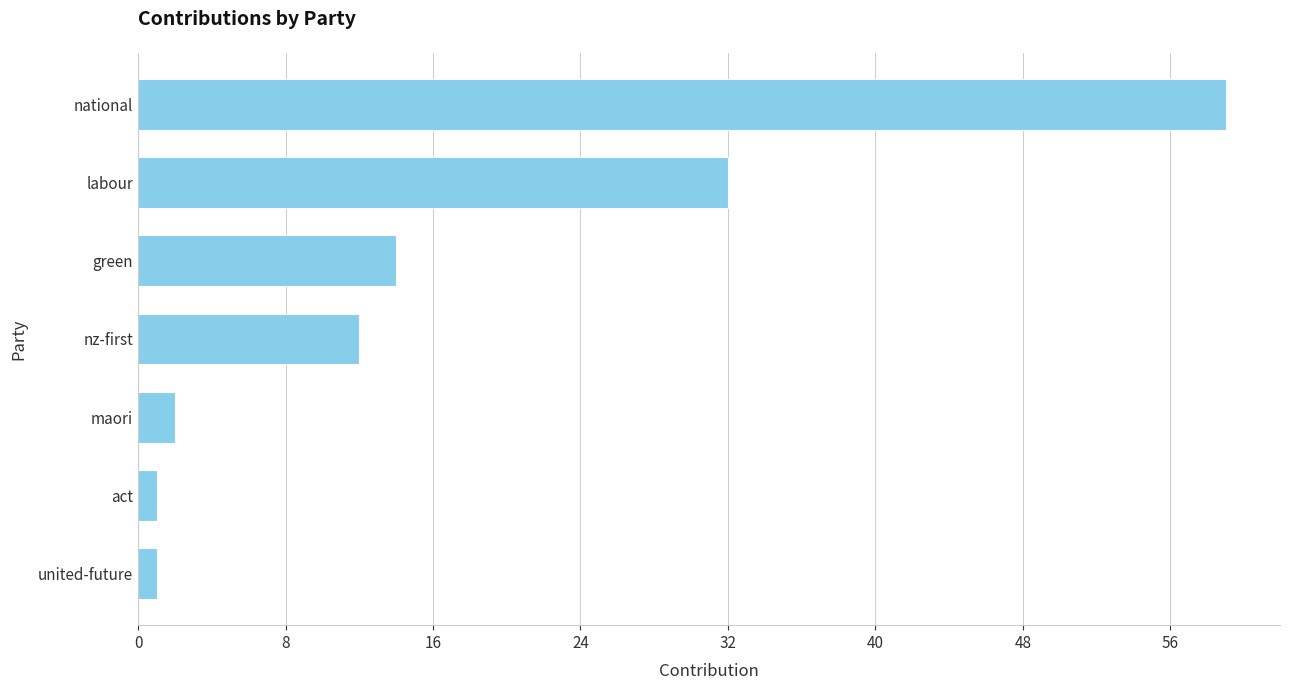

Reading top to bottom, transcribe all the data shown in this chart.

national=59	labour=32	green=14	nz-first=12	maori=2	act=1	united-future=1